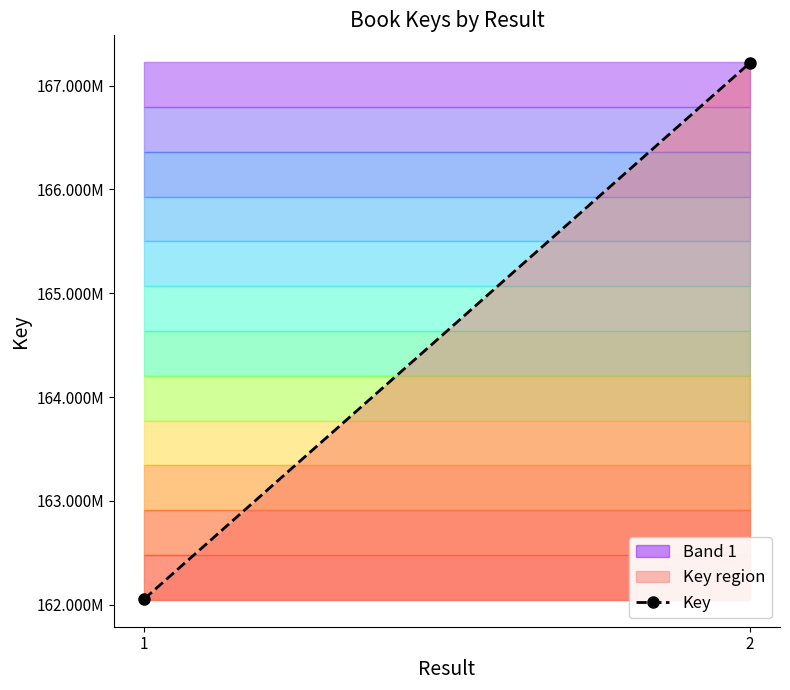

True or false: the data shows 252751964 at 1.

False